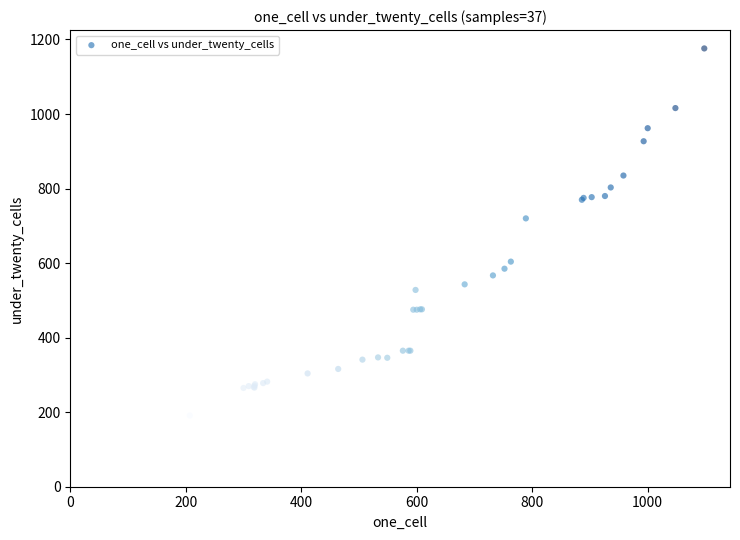

What Y value in the scatter plot is closest to 683?

720